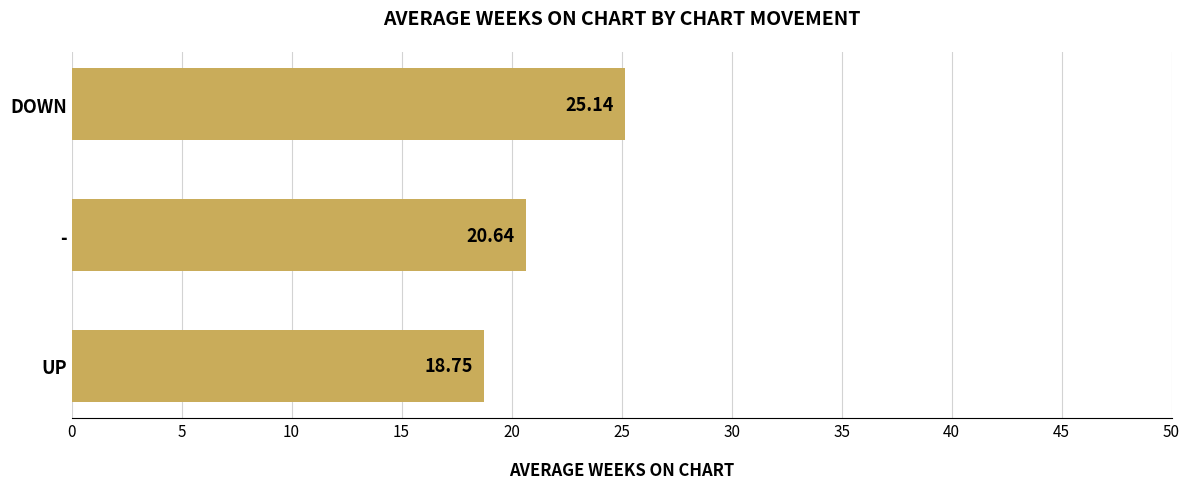

What is the average value?

21.5